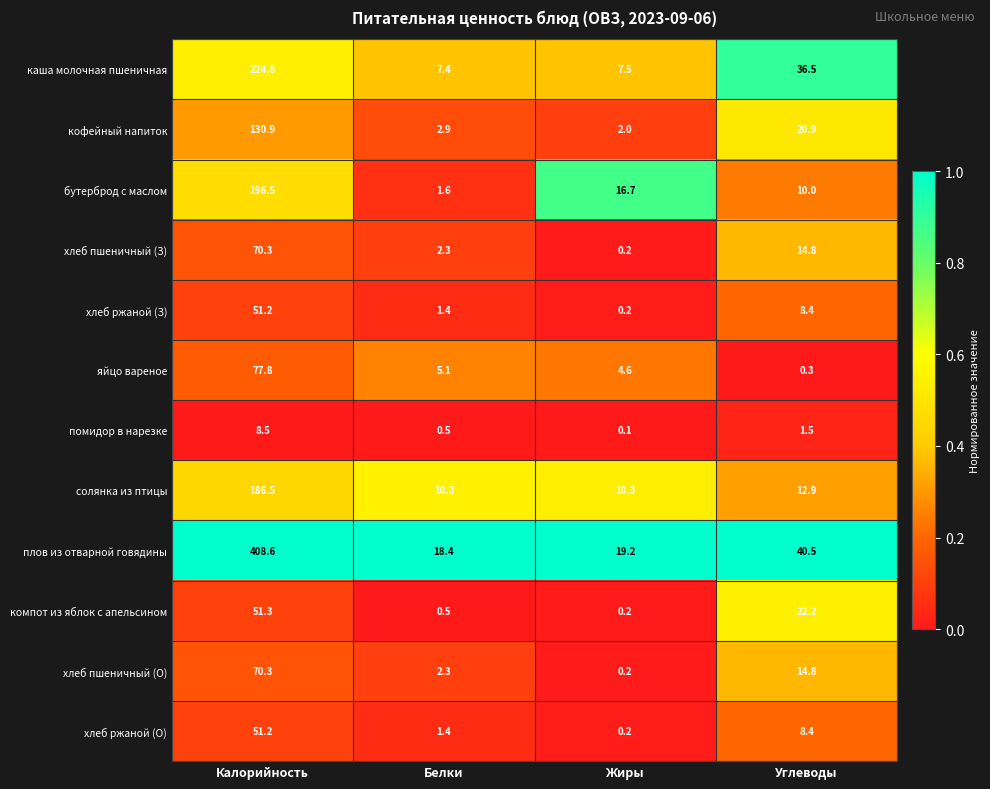

Which series has the largest range (max minus min)?

плов из отварной говядины